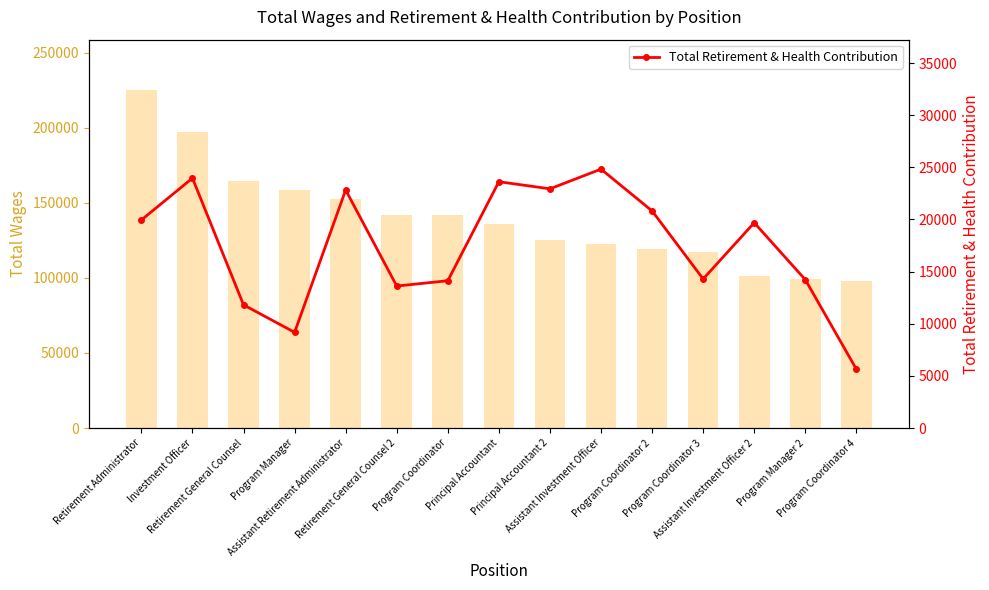

At how many categories does at least one series exceed 53185?

15